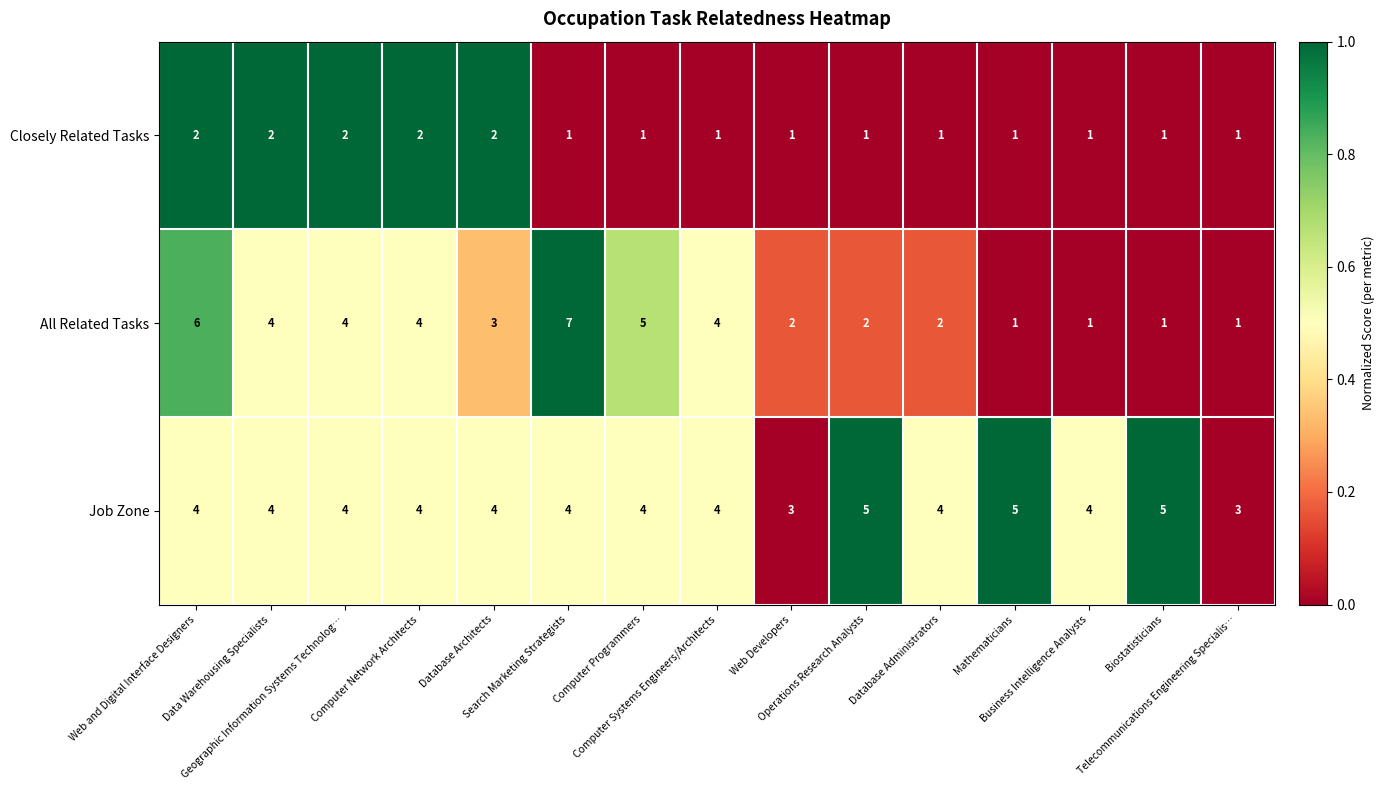

Count the All Related Tasks values in the range 1 to 4.

12